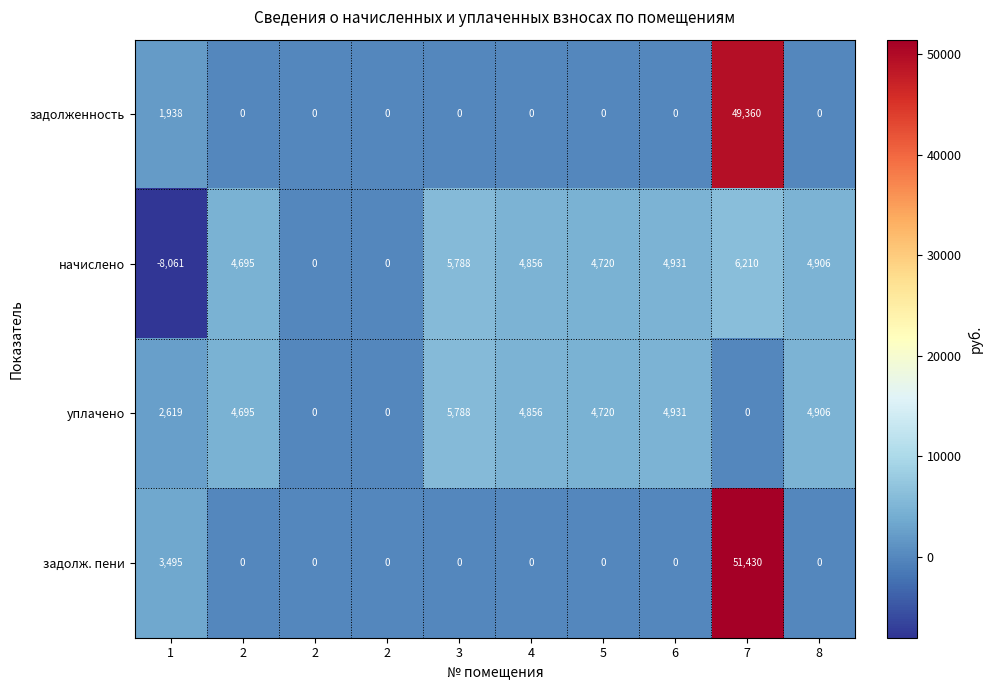

Reading right to left, what are all the values shown in this chart?

задолженность: 8=0.0	7=49360.0	6=0.0	5=0.0	4=0.0	3=0.0	2=0.0	2=0.0	2=0.0	1=1938.0
начислено: 8=4906.0	7=6210.0	6=4931.0	5=4720.0	4=4856.0	3=5788.0	2=0.0	2=0.0	2=4695.0	1=-8061.0
уплачено: 8=4906.0	7=0.0	6=4931.0	5=4720.0	4=4856.0	3=5788.0	2=0.0	2=0.0	2=4695.0	1=2619.0
задолж. пени: 8=0.0	7=51430.0	6=0.0	5=0.0	4=0.0	3=0.0	2=0.0	2=0.0	2=0.0	1=3495.0